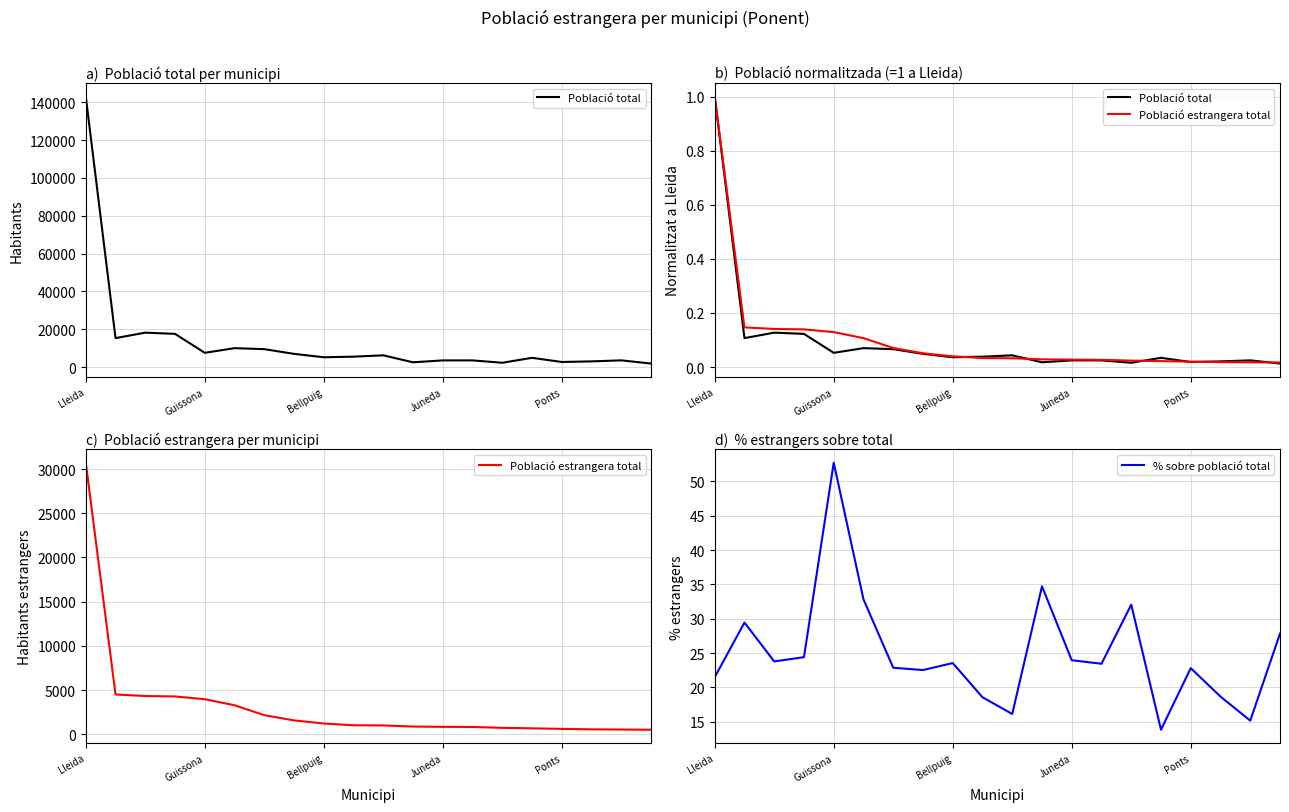

Rank the categories by Població estrangera total value from lowest to highest.

19, 18, 17, 16, 15, 14, 13, 12, 11, 10, 9, 8, 7, 6, 5, Ponts, Juneda, Bellpuig, Guissona, Lleida